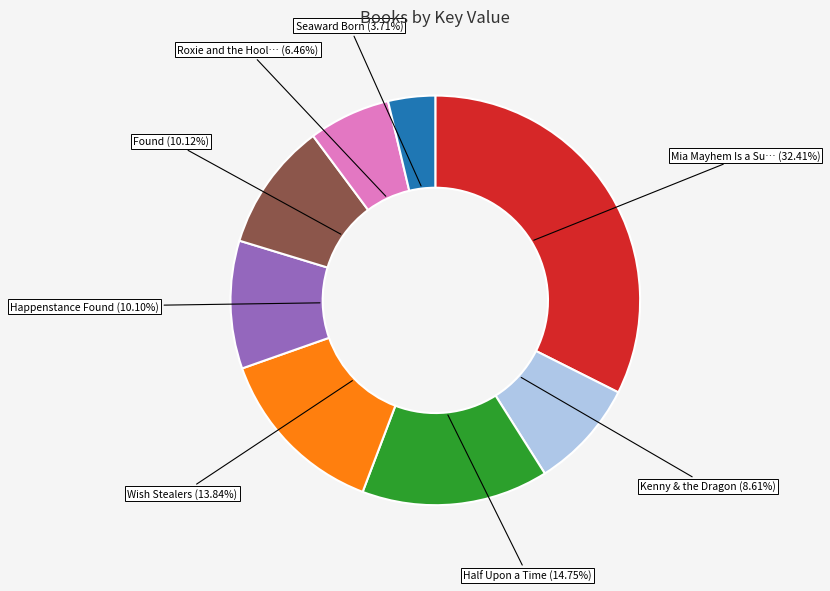

Does any single category account for the majority?

No